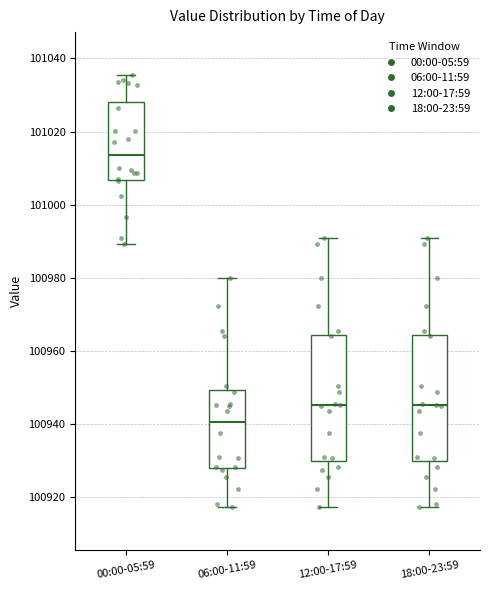

Reading left to right, transcribe this box plot: for each box, give where its median line is, the range the box spans, and where its two whiskers end, as read against the y-axis. The values are not printed on the chart, so give them approximately, as read against the axis.

00:00-05:59: median 101014, box 101006 to 101028, whiskers 100990 to 101036
06:00-11:59: median 100940, box 100928 to 100950, whiskers 100918 to 100980
12:00-17:59: median 100946, box 100930 to 100964, whiskers 100918 to 100990
18:00-23:59: median 100946, box 100930 to 100964, whiskers 100918 to 100990